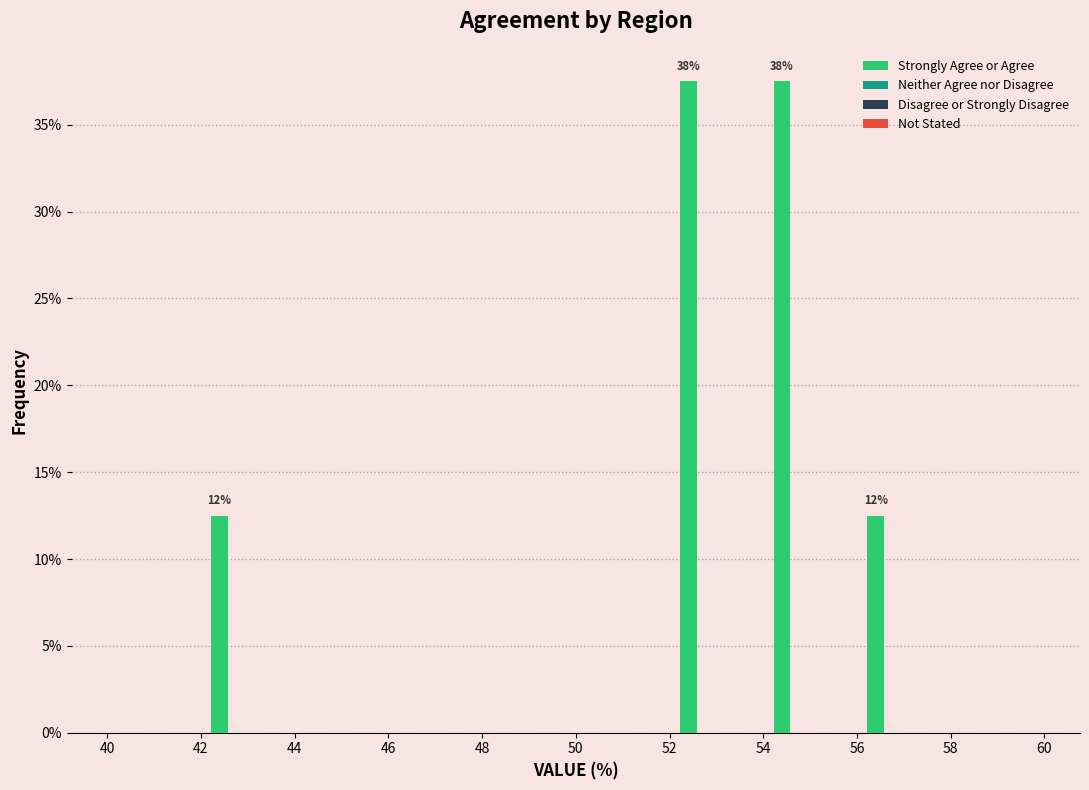

Reading left to right, what are all the values shown in this chart?

40=0.0	42=12.5	44=0.0	46=0.0	48=0.0	50=0.0	52=37.5	54=37.5	56=12.5	58=0.0